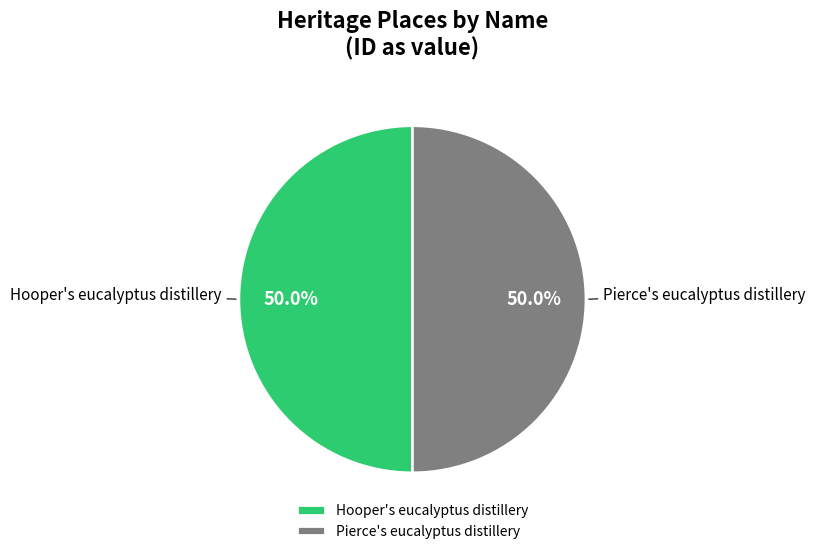

What is the ratio of the value at Pierce's eucalyptus distillery to the value at Hooper's eucalyptus distillery?

1.0